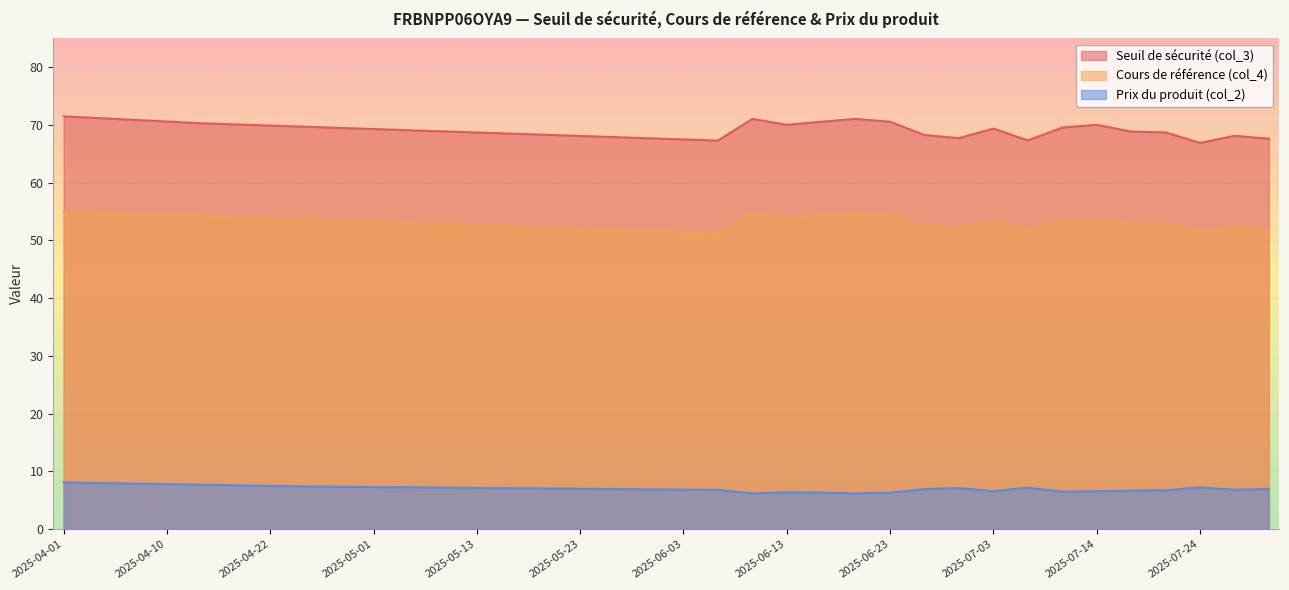

What is the sum of all Seuil de sécurité (col_3) values?

2490.8